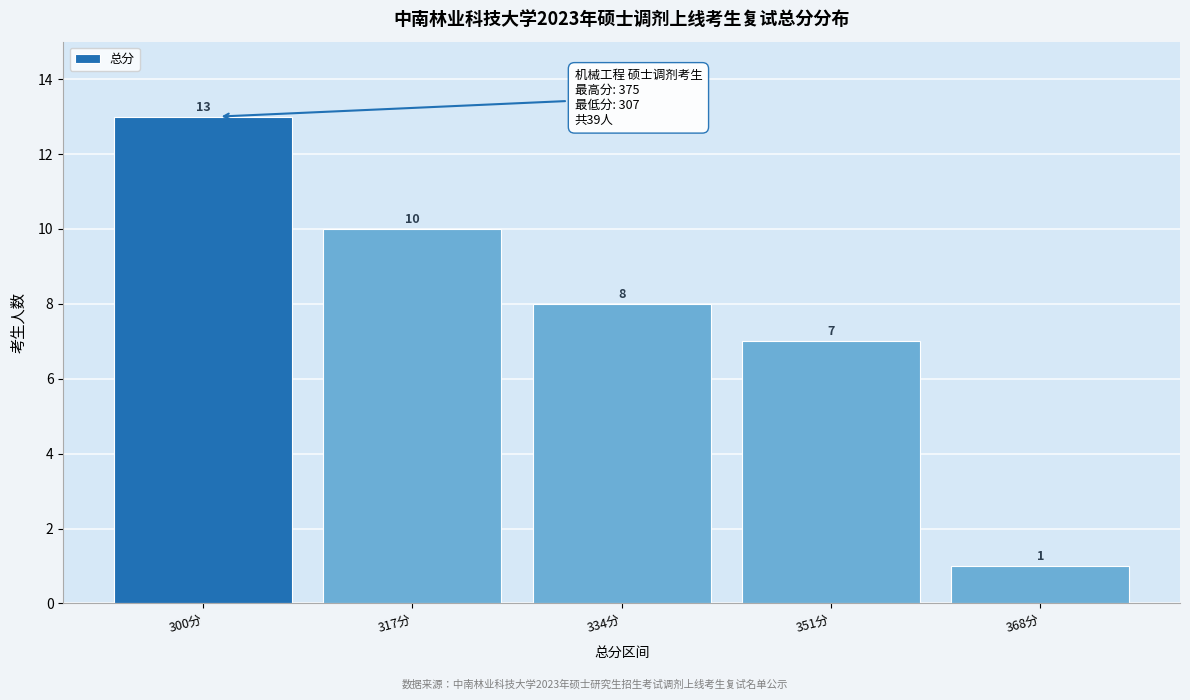

Reading left to right, what are all the values shown in this chart?

13	10	8	7	1